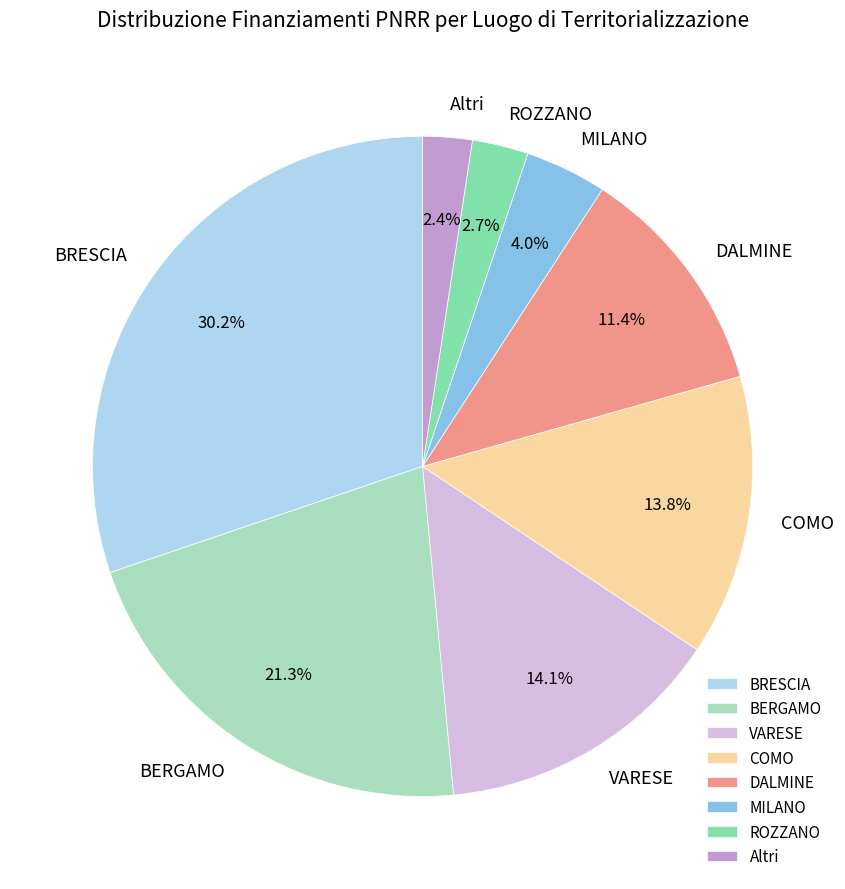

What is the ratio of the value at DALMINE to the value at ROZZANO?

4.2